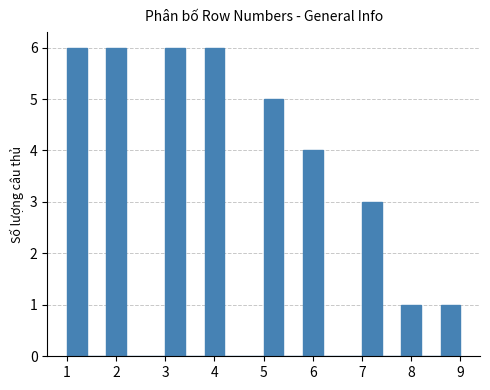

Reading left to right, list every bar in this chart as the range it spans on the x-axis followed by its height. The values are not printed on the chart, so give them approximately, as read against the axis.

1.0 to 1.4: 6
1.4 to 1.8: 0
1.8 to 2.2: 6
2.2 to 2.6: 0
2.6 to 3.0: 0
3.0 to 3.4: 6
3.4 to 3.8: 0
3.8 to 4.2: 6
4.2 to 4.6: 0
4.6 to 5.0: 0
5.0 to 5.4: 5
5.4 to 5.8: 0
5.8 to 6.2: 4
6.2 to 6.6: 0
6.6 to 7.0: 0
7.0 to 7.4: 3
7.4 to 7.8: 0
7.8 to 8.2: 1
8.2 to 8.6: 0
8.6 to 9.0: 1